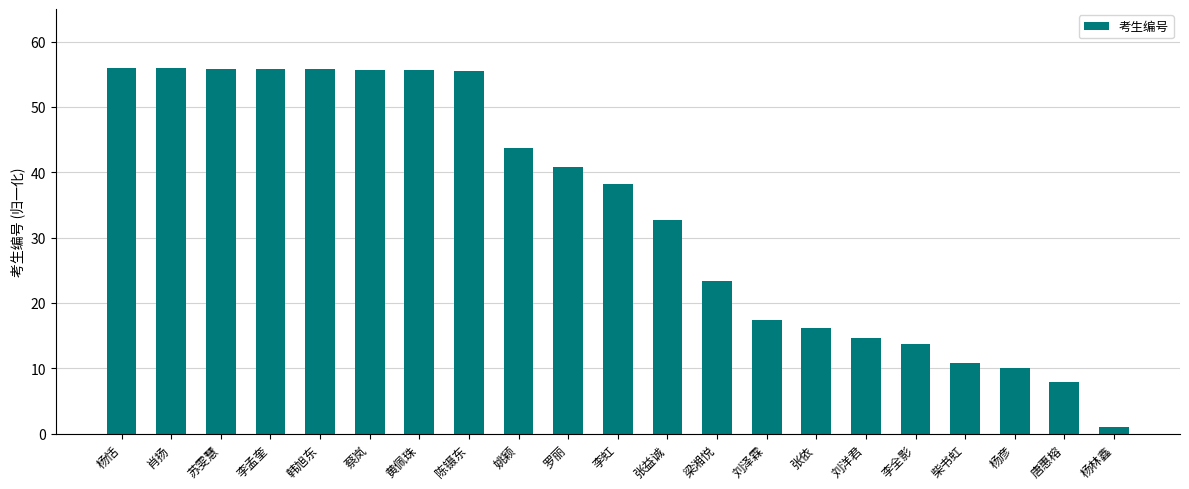

True or false: the data shows 55.7 at 蔡岚.

True